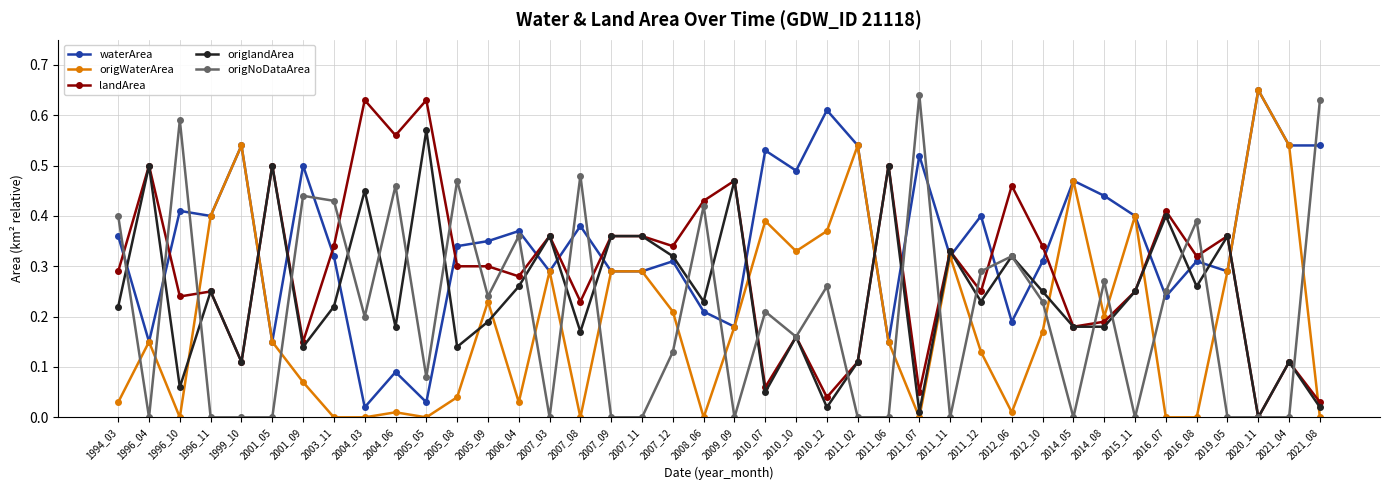

At which category does origWaterArea reach its first local peak?

1996_04